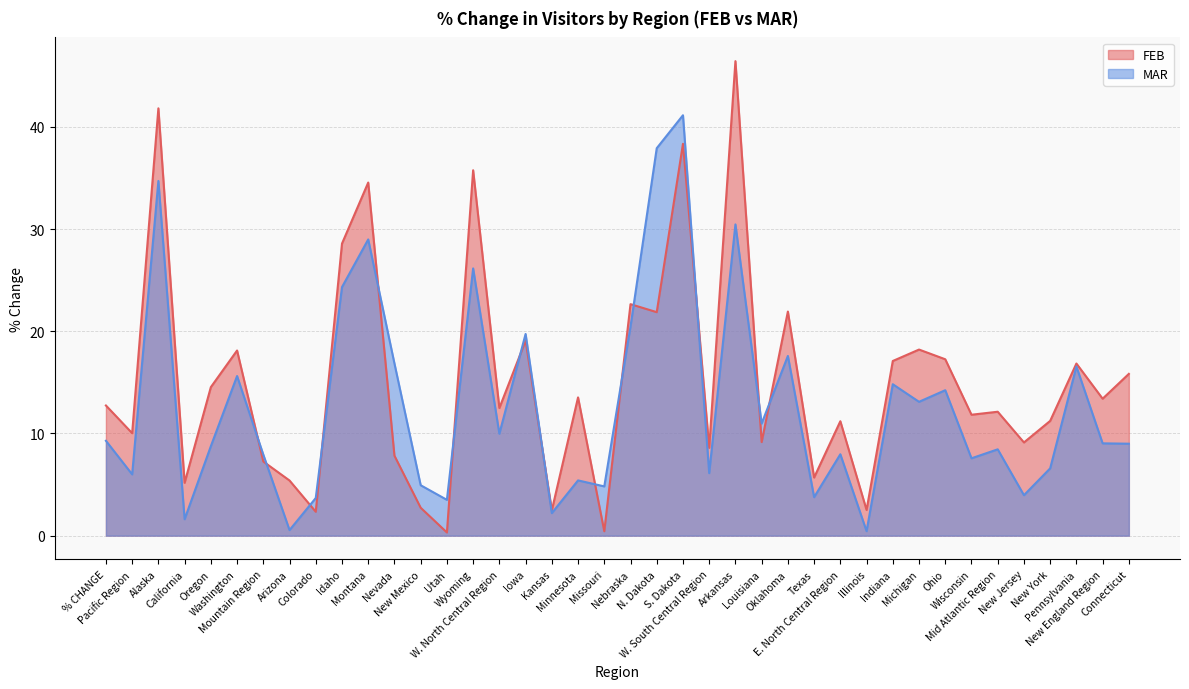

Which has a higher value, Texas or New Mexico?

Texas